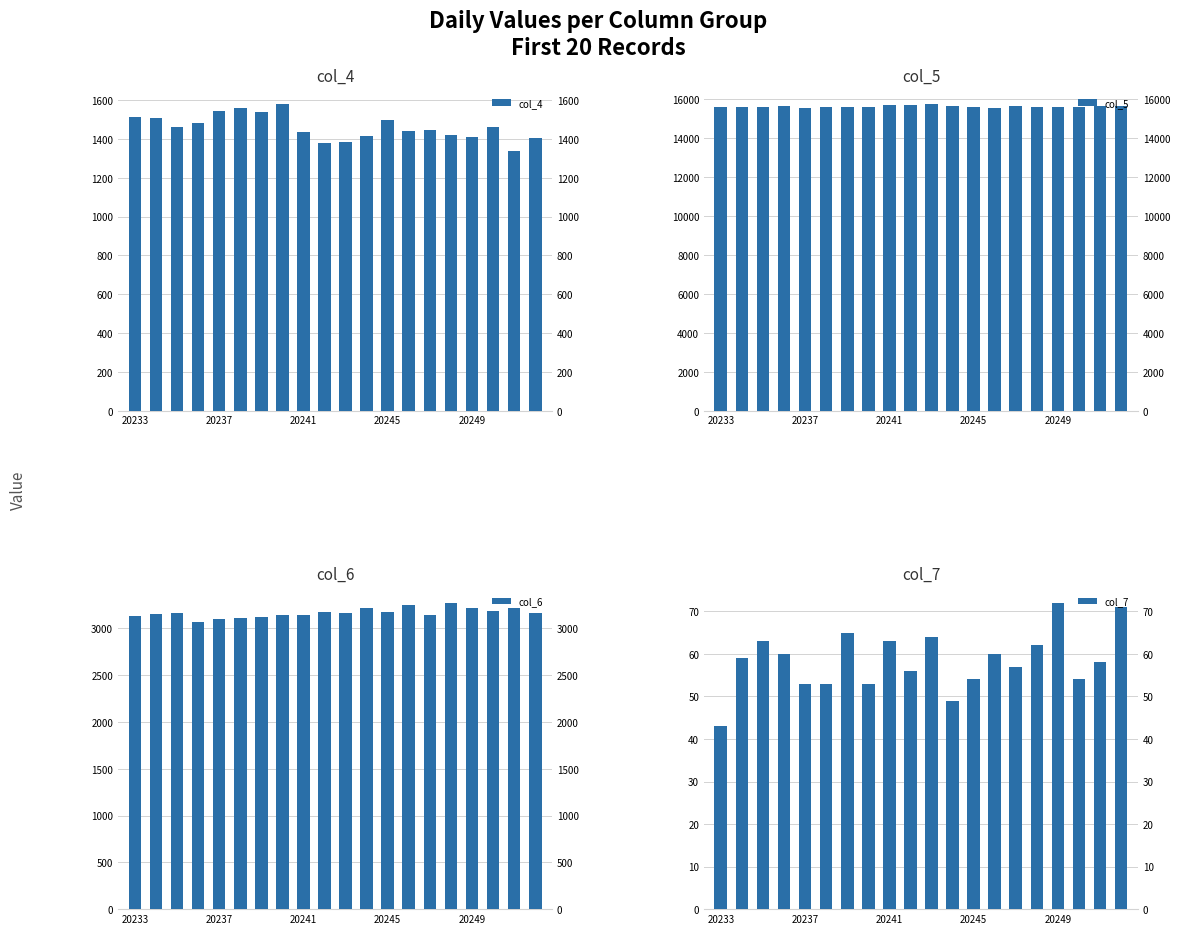

At which category is the sum across all series the highest?

7